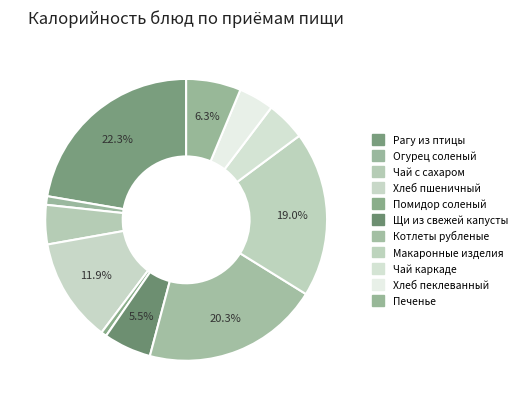

How many slices are in this pie chart?

11